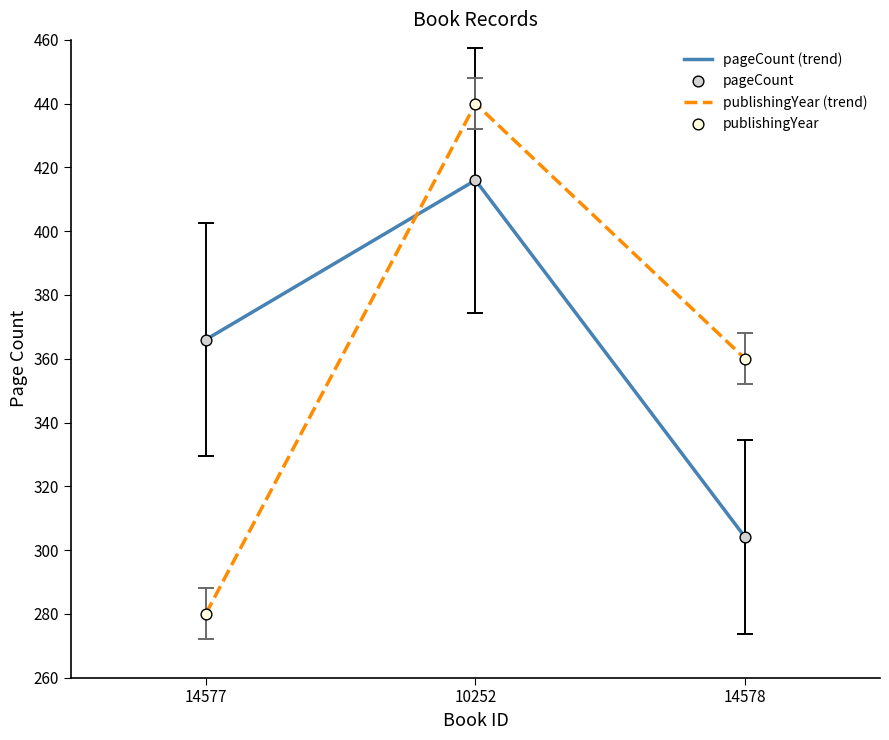

At which category is the sum across all series the highest?

10252